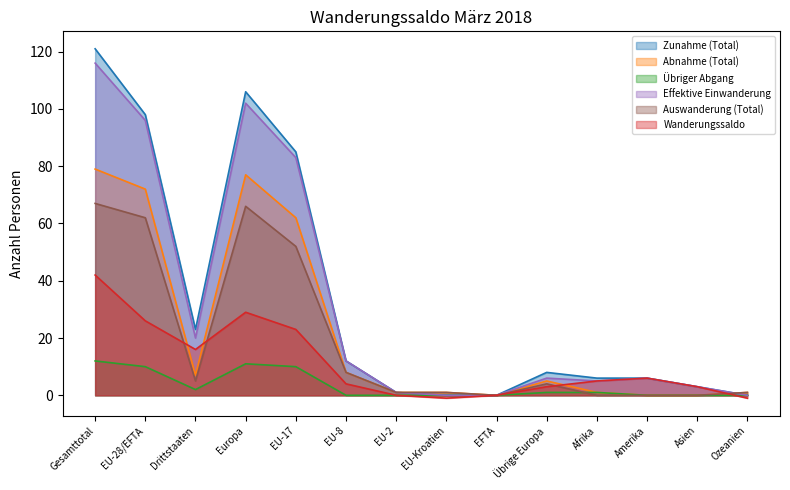

In Wanderungssaldo, how many points are lower than both neighbors (excluding endpoints)?

2